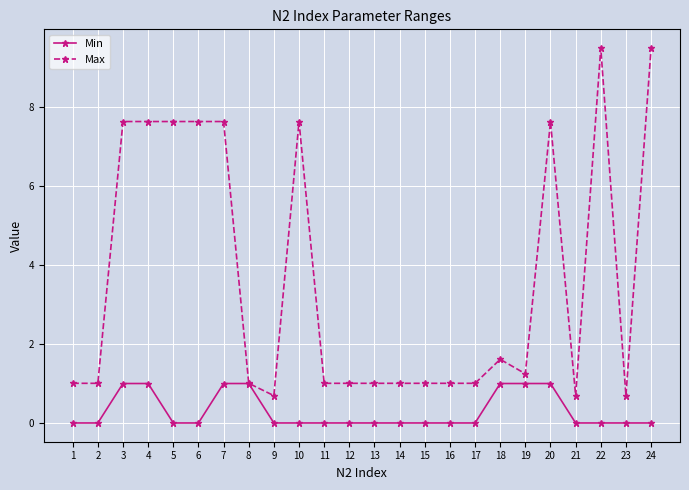

What is the maximum value shown in the chart?

9.5